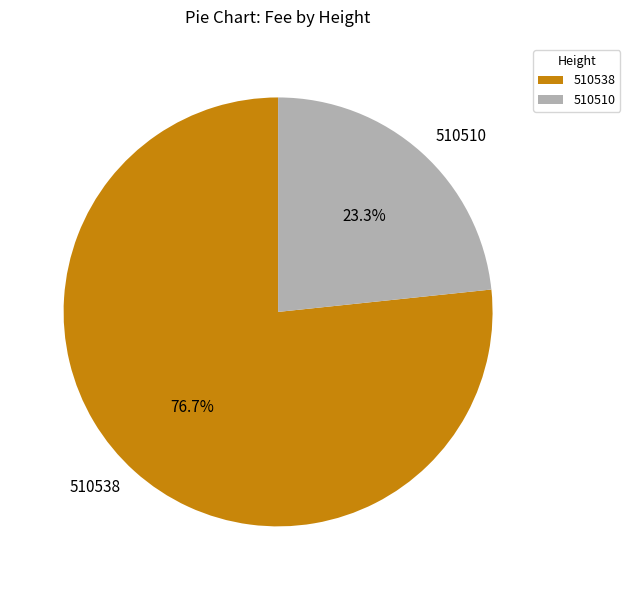

Which category accounts for the majority?

510538